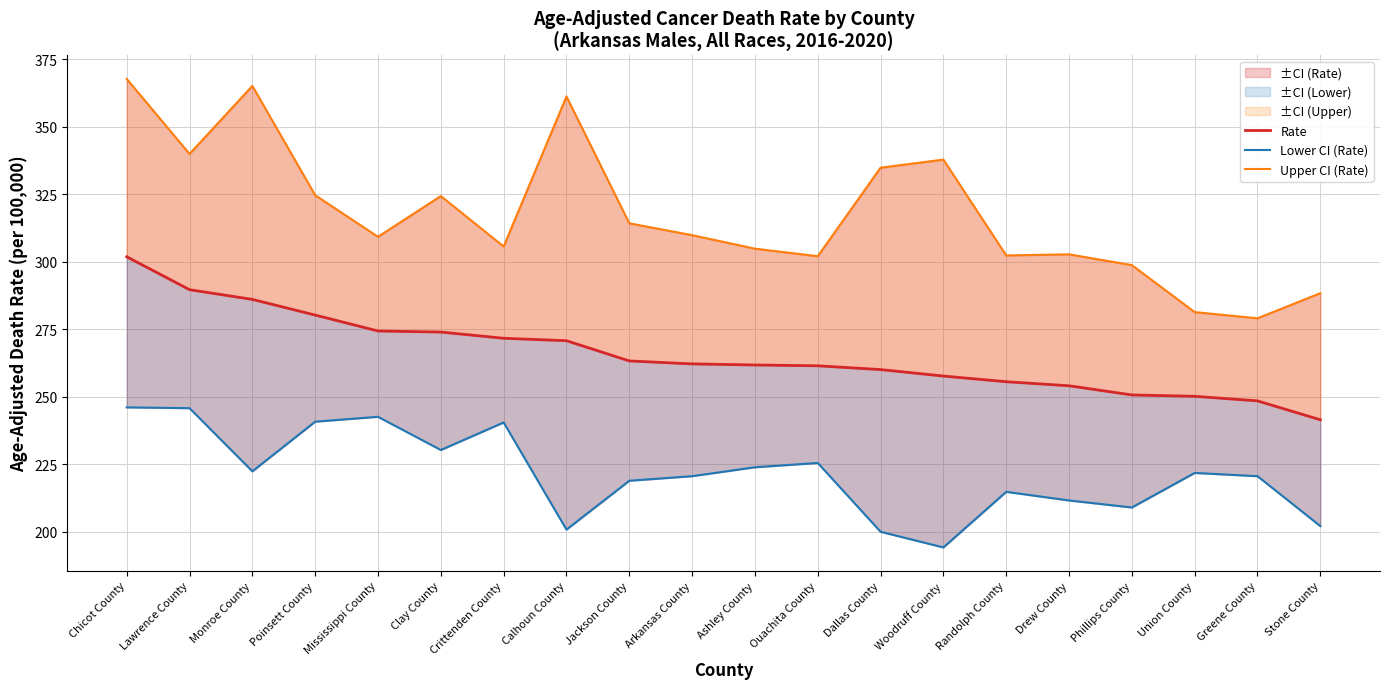

The Lower CI (Rate) series shows 246.1 at Chicot County. True or false?

True